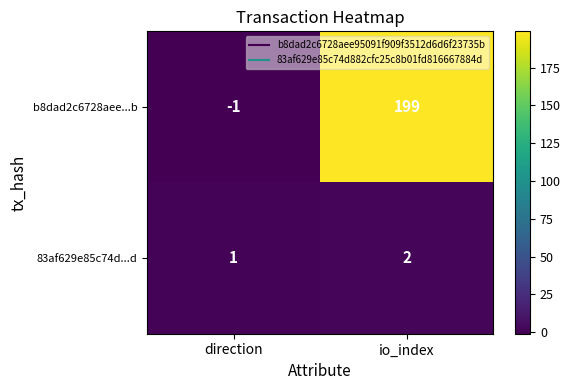

What is the sum of all b8dad2c6728aee...b values?

198